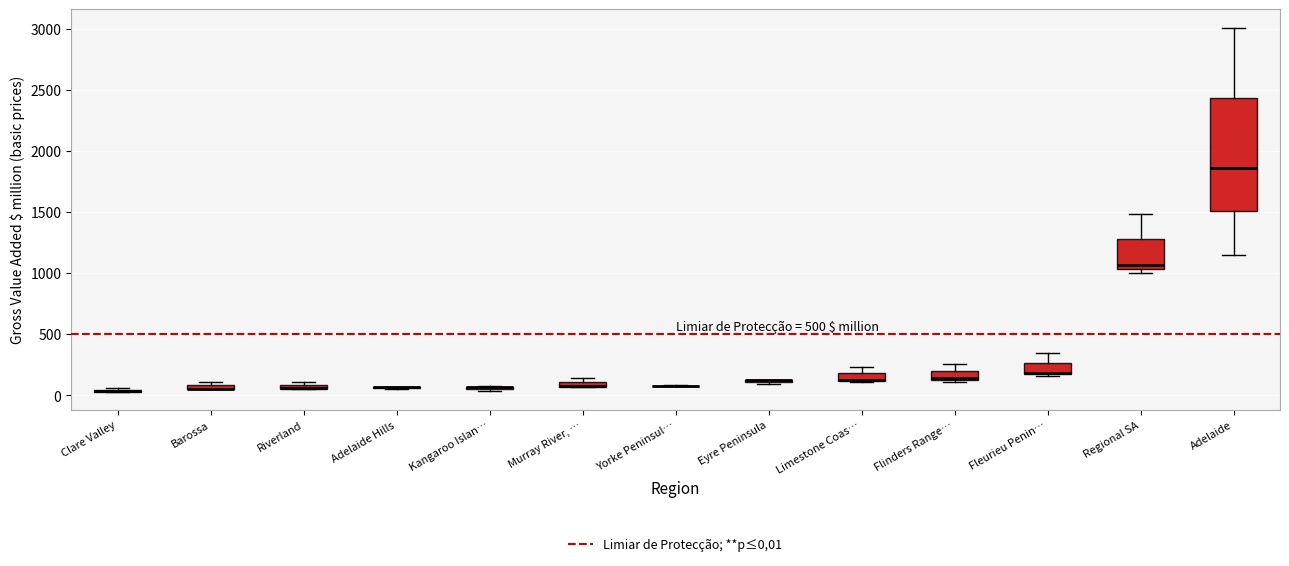

Which box is the tallest, from its lower edge to its upper edge?

Adelaide